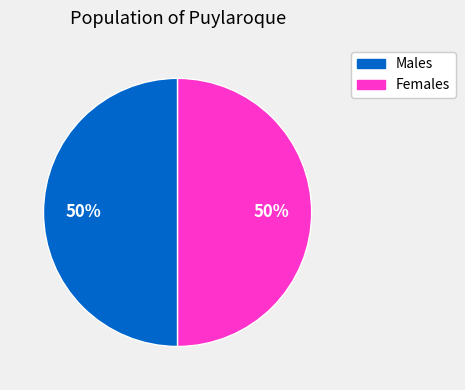

To the nearest percent, what is the average slice percentage?

50%